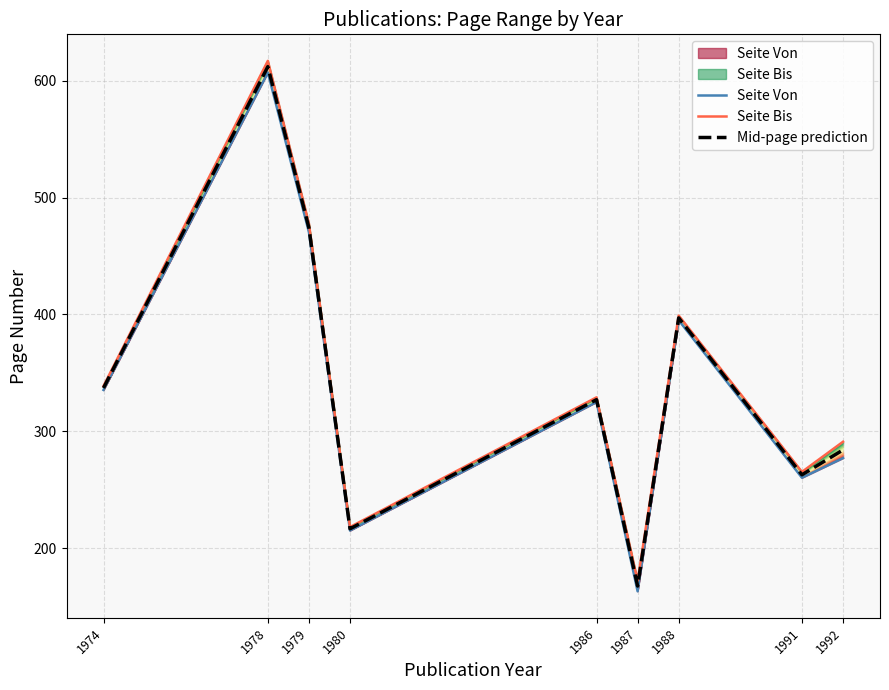

What is the greatest value displayed?

617.0